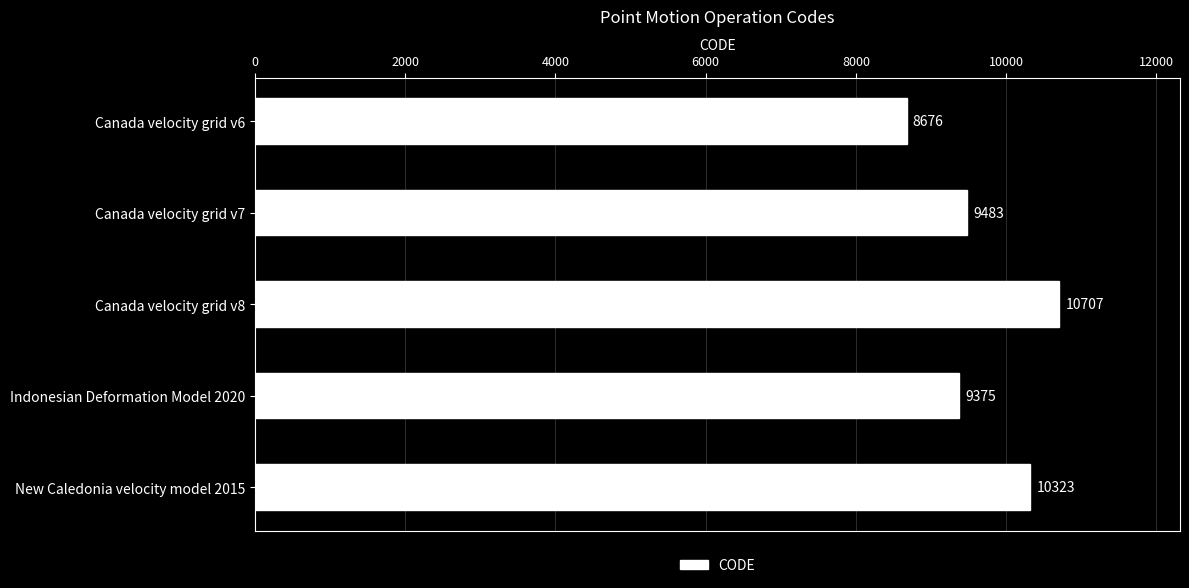

What position from the top is Canada velocity grid v8?

3